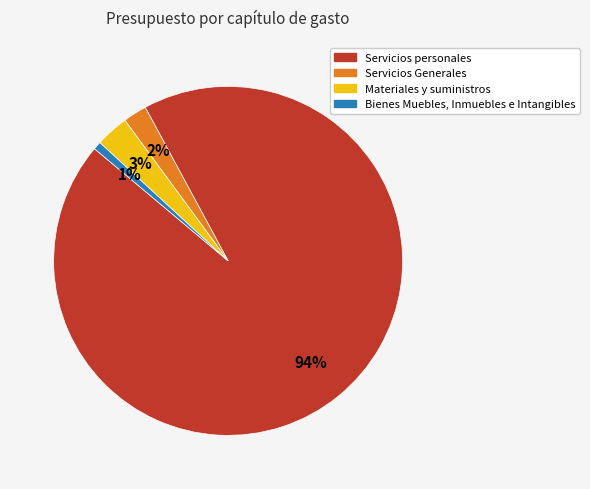

Rank the categories by value from lowest to highest.

Bienes Muebles, Inmuebles e Intangibles, Servicios Generales, Materiales y suministros, Servicios personales